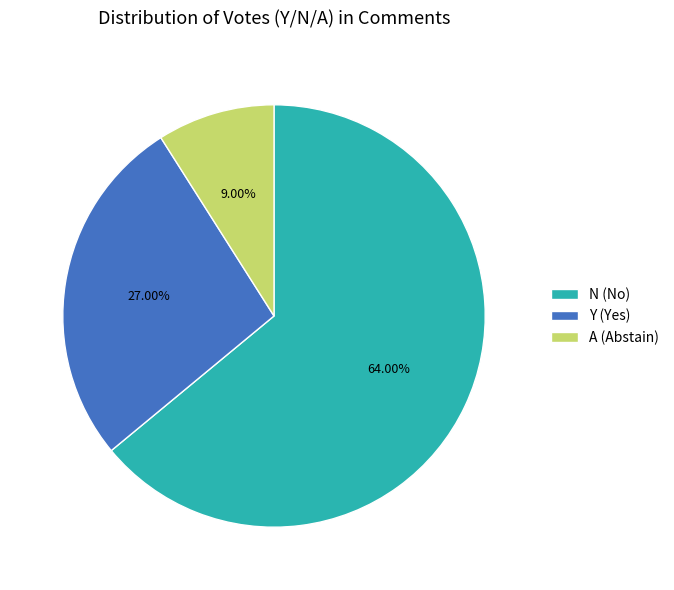

What is the largest slice in the pie chart?

N